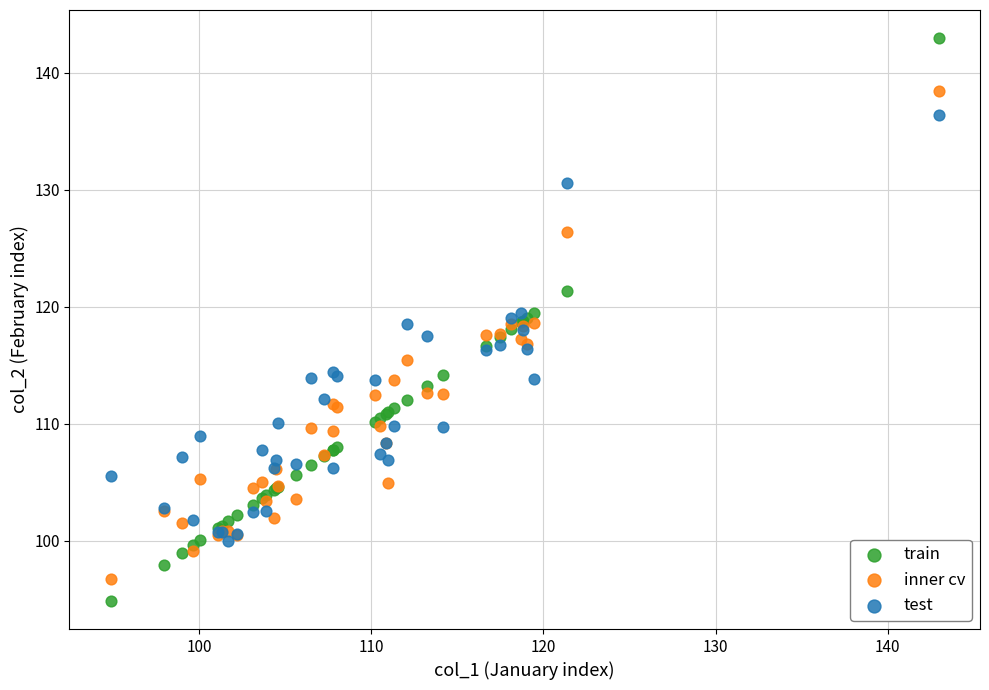

What is the X range (max minus min) for the scatter plot?

48.1